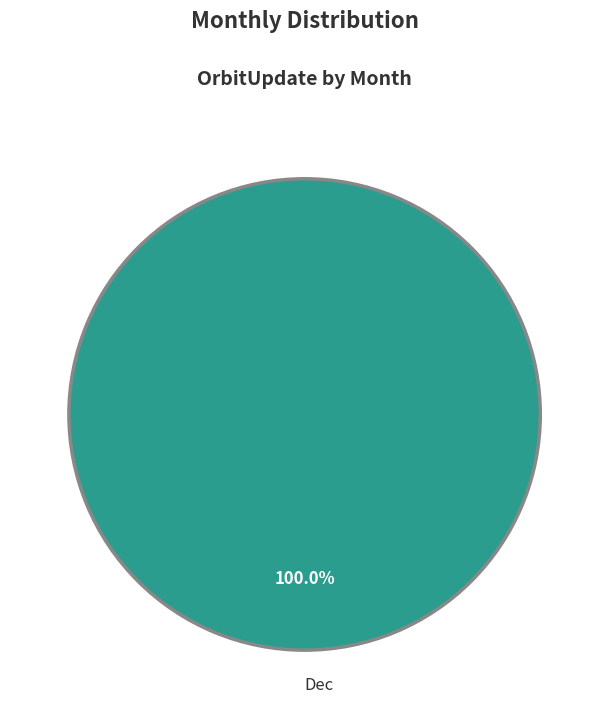

Rank the categories by value from lowest to highest.

Dec